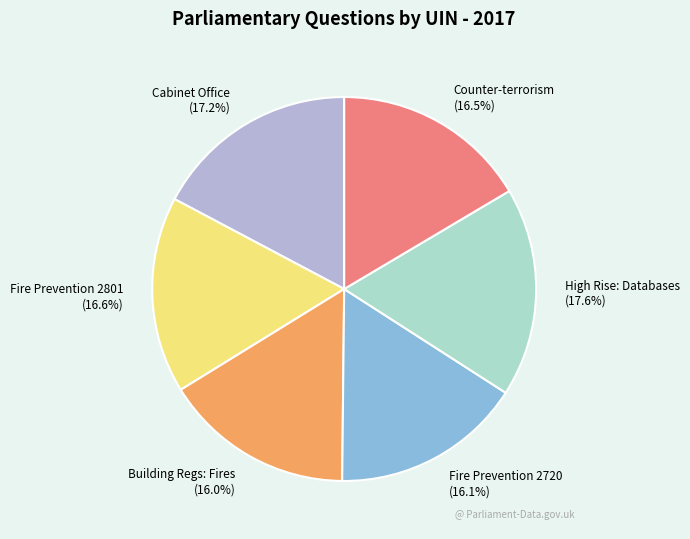

Is the sum of Building Regs: Fires and Counter-terrorism greater than half?

No